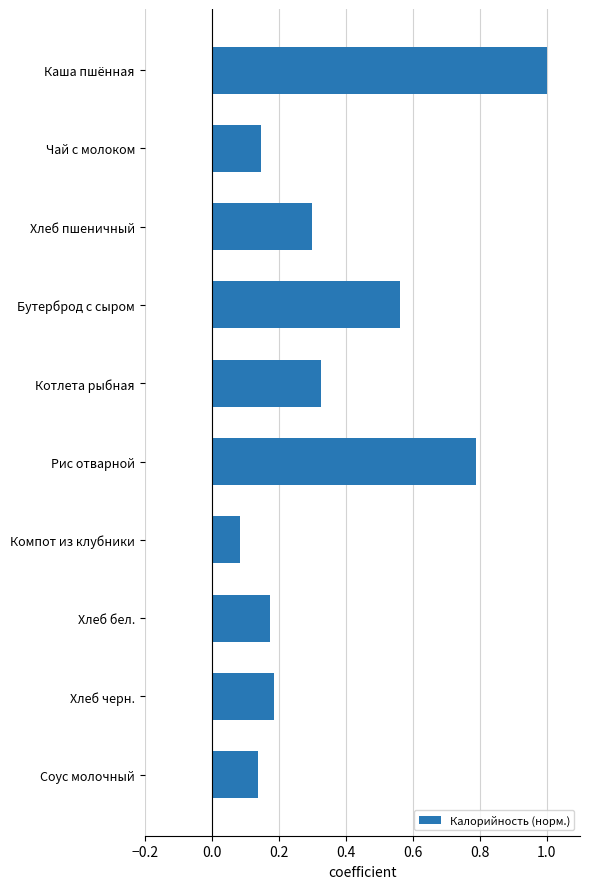

At which category does the chart reach its peak across all series?

Каша пшённая